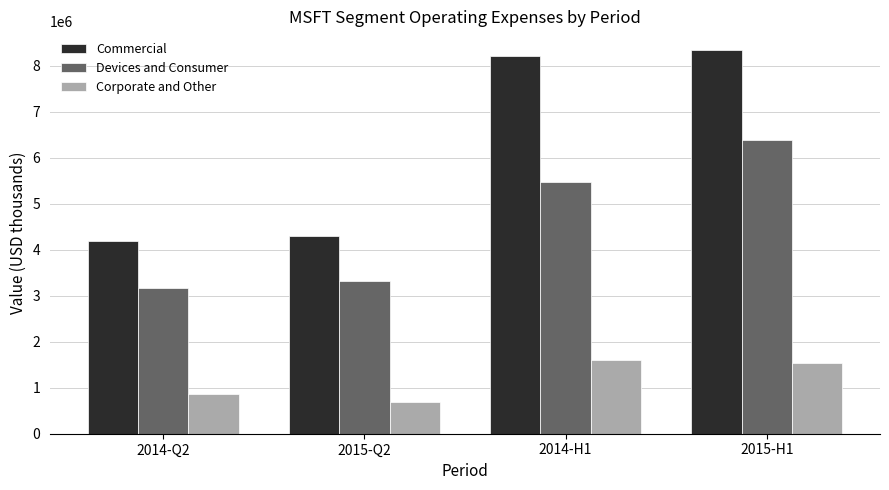

How many series are shown in this chart?

3